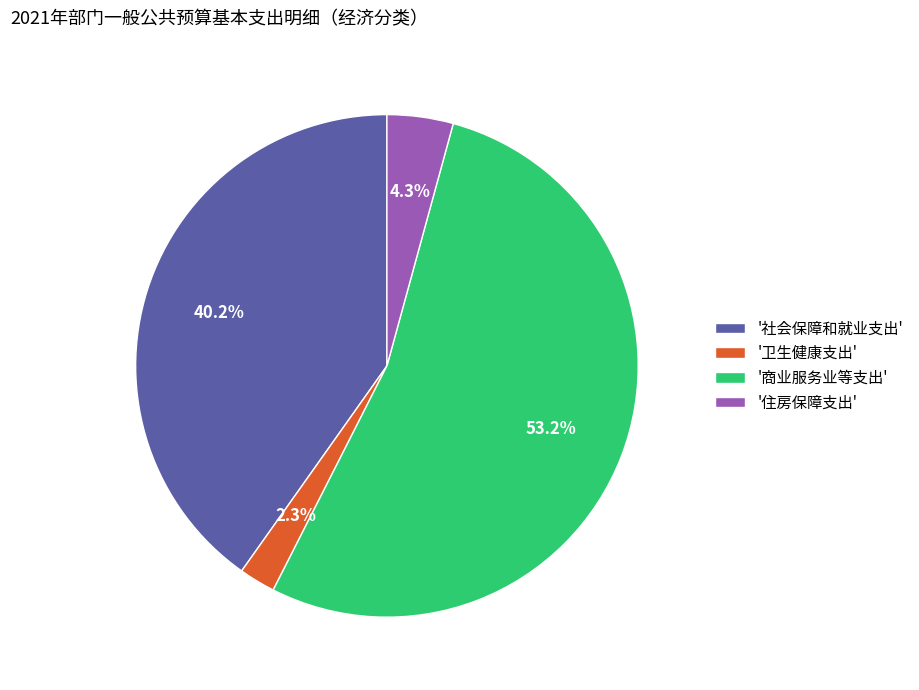

Rank the categories by value from lowest to highest.

'卫生健康支出', '住房保障支出', '社会保障和就业支出', '商业服务业等支出'